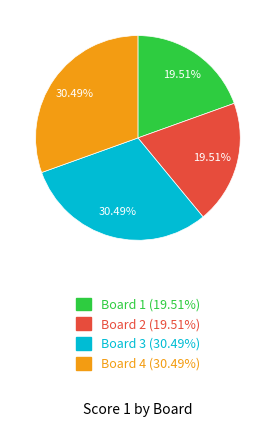

To the nearest percent, what is the difference between the Board 3 and Board 2 slice percentages?

11%